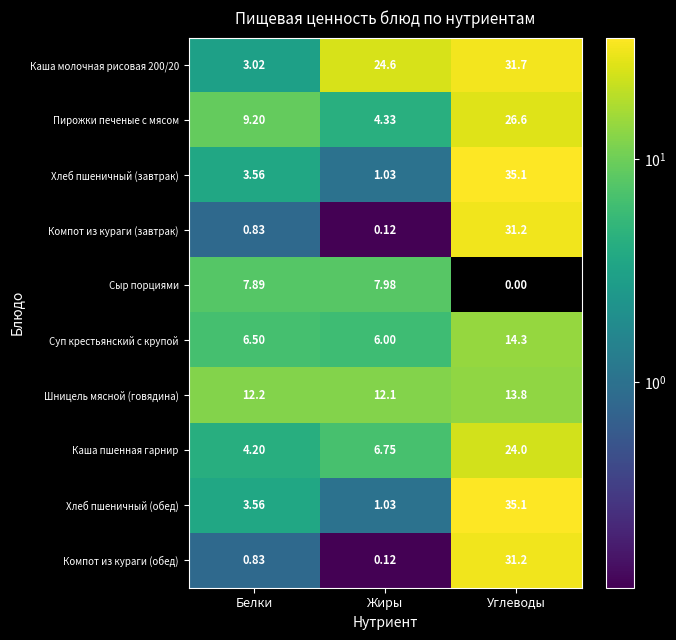

What is the spread (max minus min) of values at Жиры?

24.5